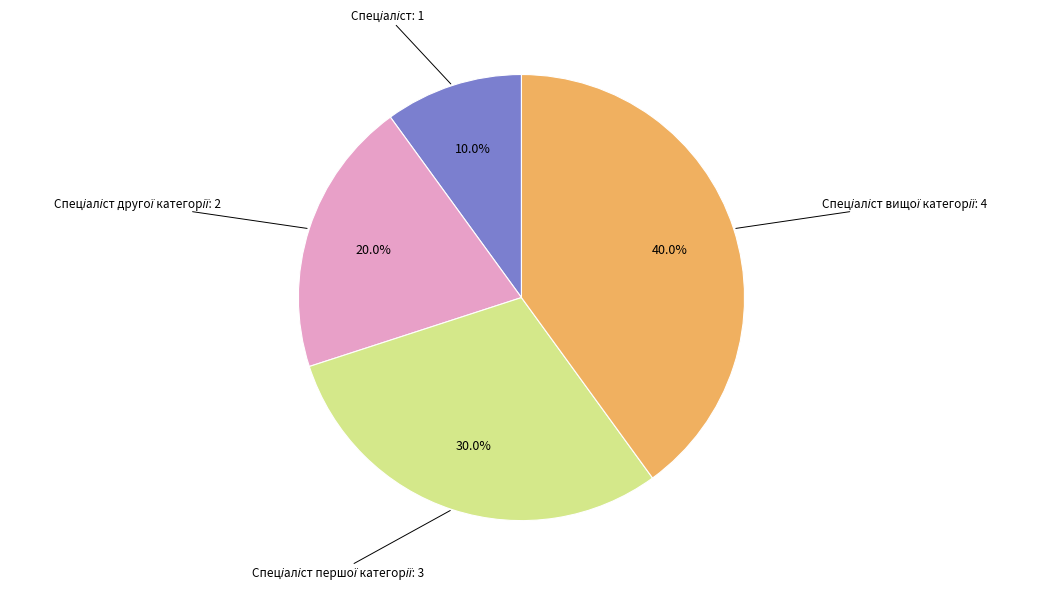

Is there a majority slice in this chart?

No